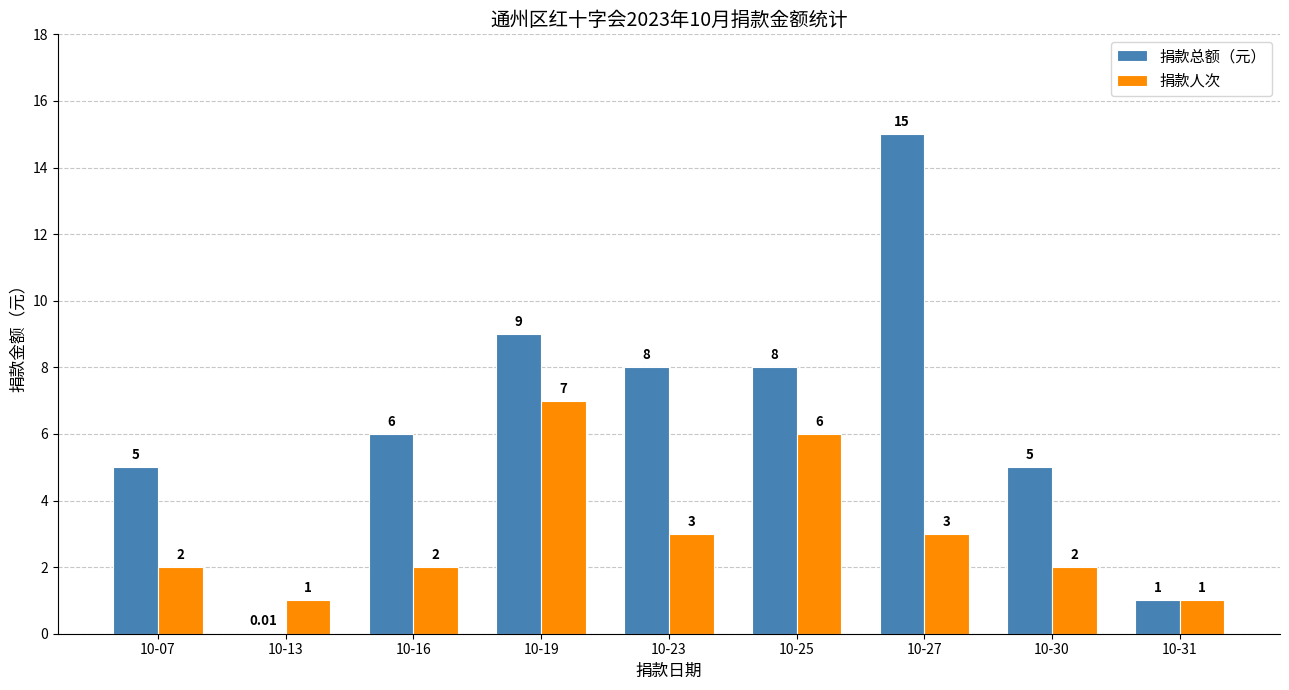

What is the sum of all 捐款人次 values?

27.0